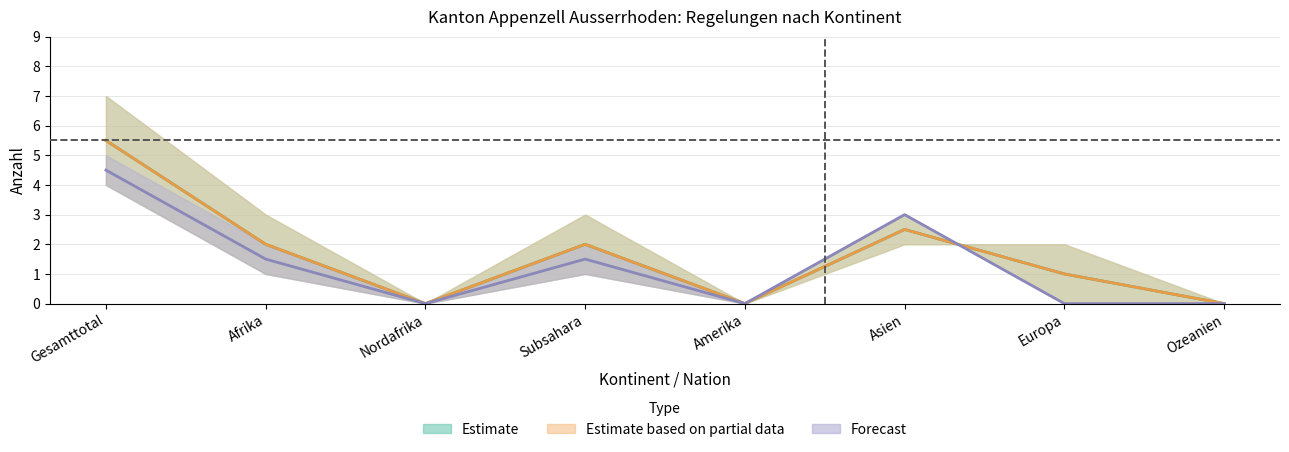

At which category does Beendigungen vorläufige Aufnahmen (Total) reach its first local peak?

Subsahara